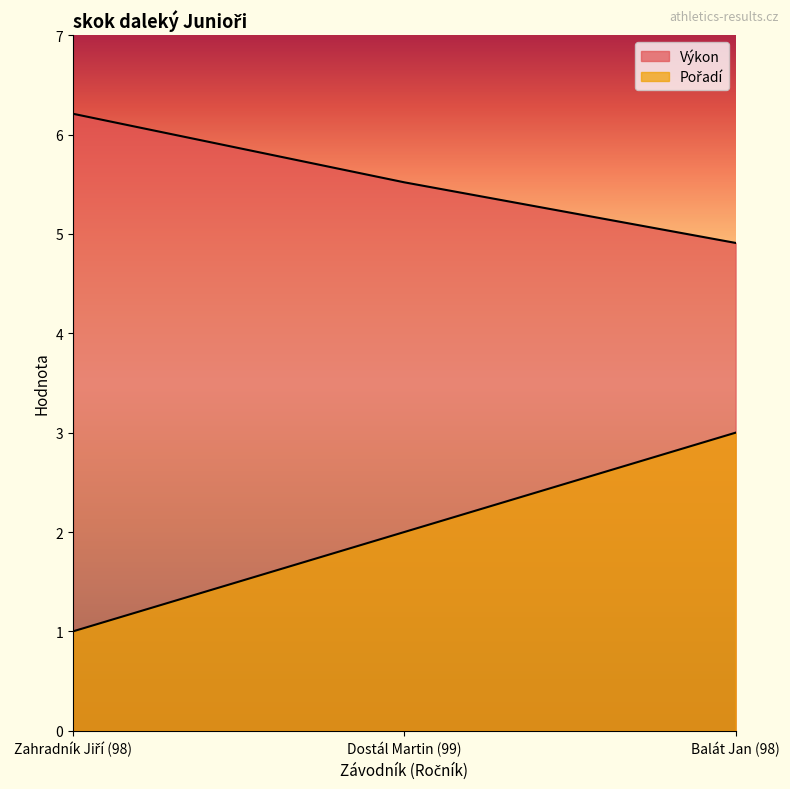

The value of Výkon at Balát Jan (98) is 4.9. True or false?

True